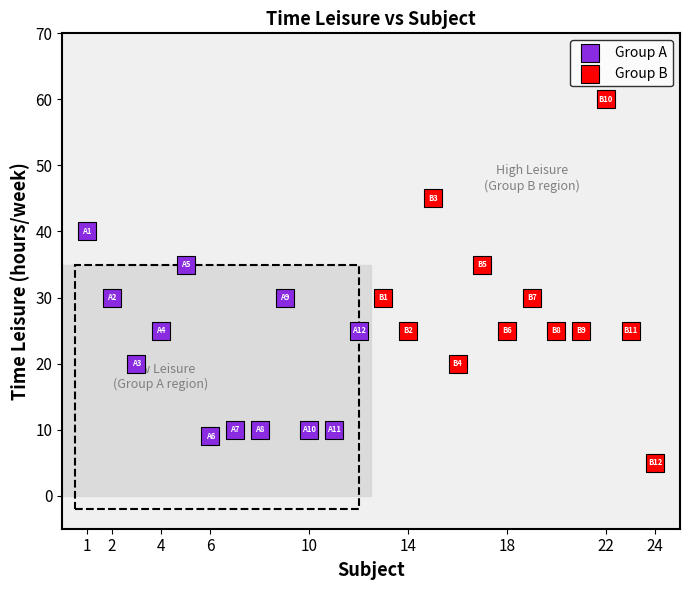

Which series contains the lowest Y value?

Group B